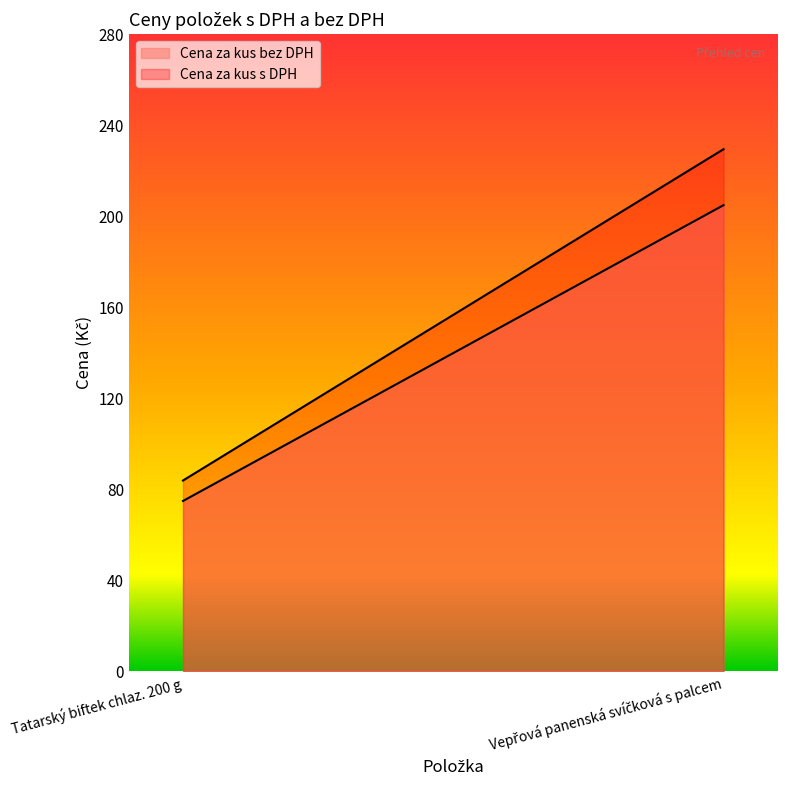

What is the sum of all Cena za kus bez DPH values?

279.8